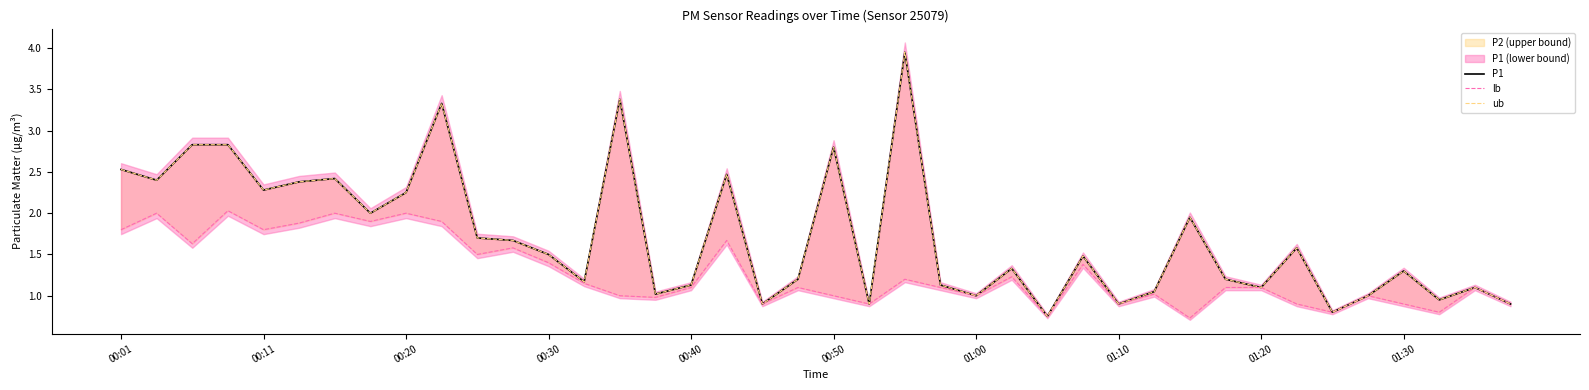

Which series has the largest range (max minus min)?

P1